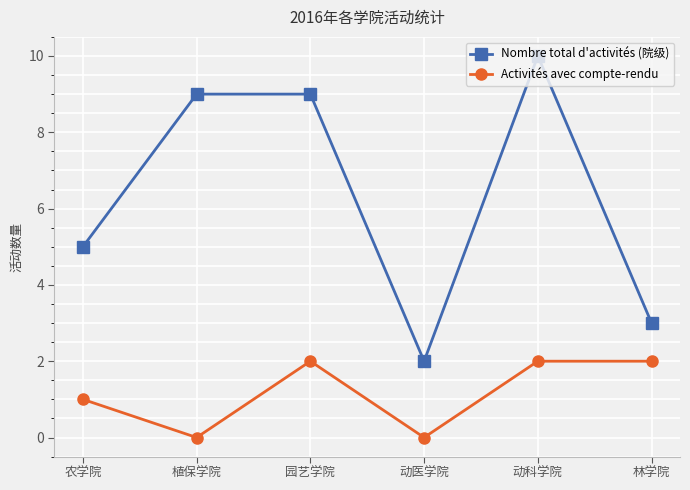

At how many categories does at least one series exceed 4?

4